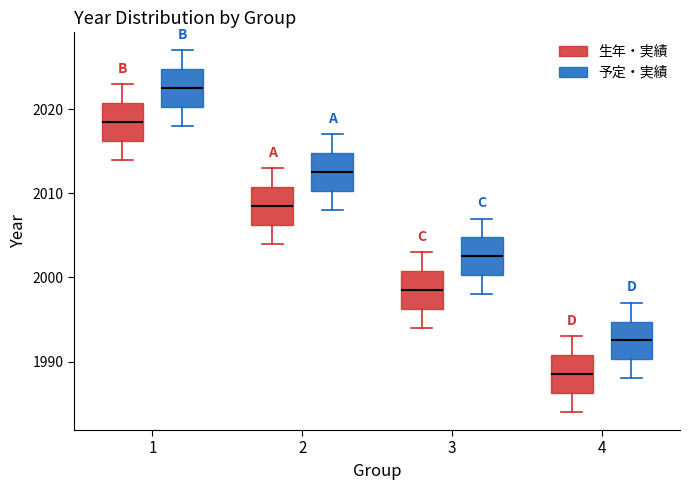

Which box's median line is the lowest?

4 (生年・実績)